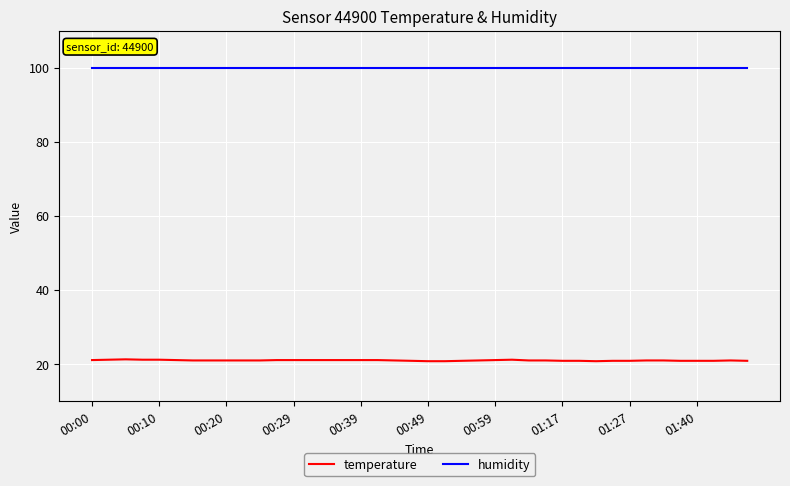

Rank the series by their average value, from lowest to highest.

temperature, humidity